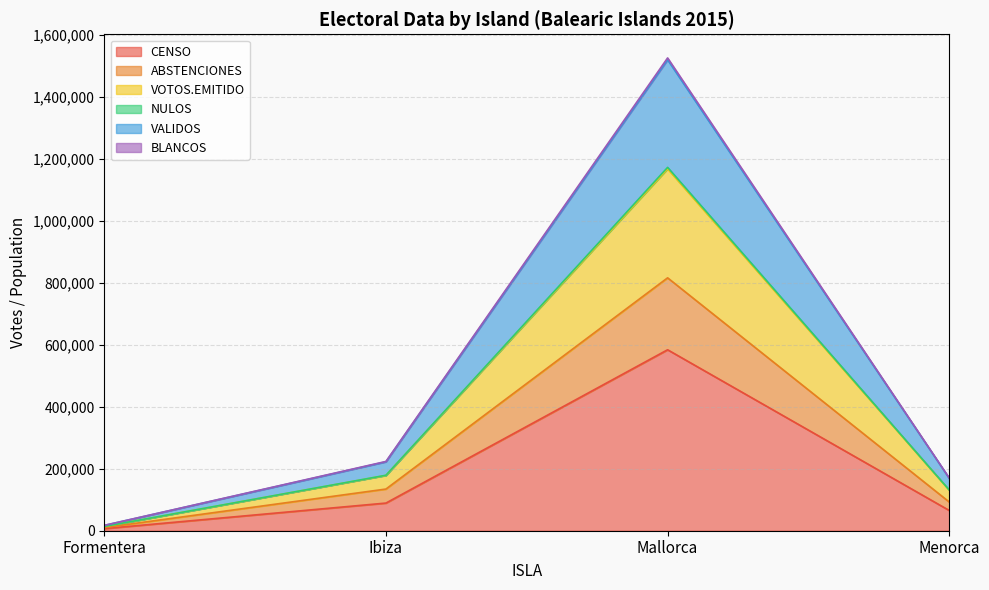

What is the minimum value shown in the chart?

6809